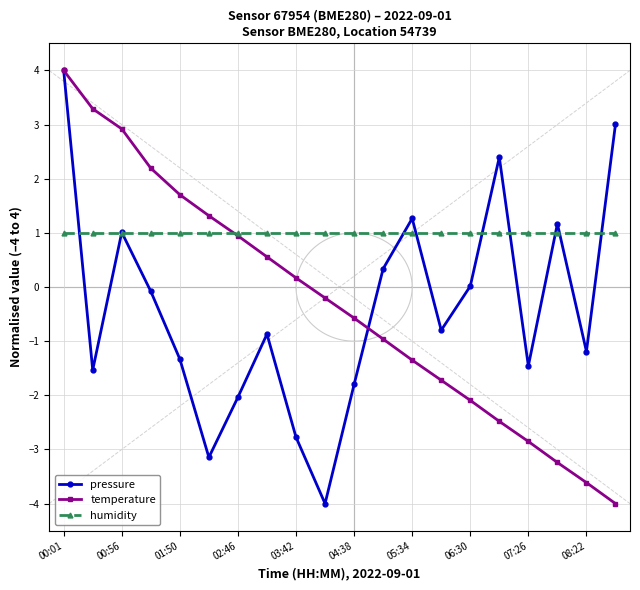

What is the minimum value shown in the chart?

-4.0